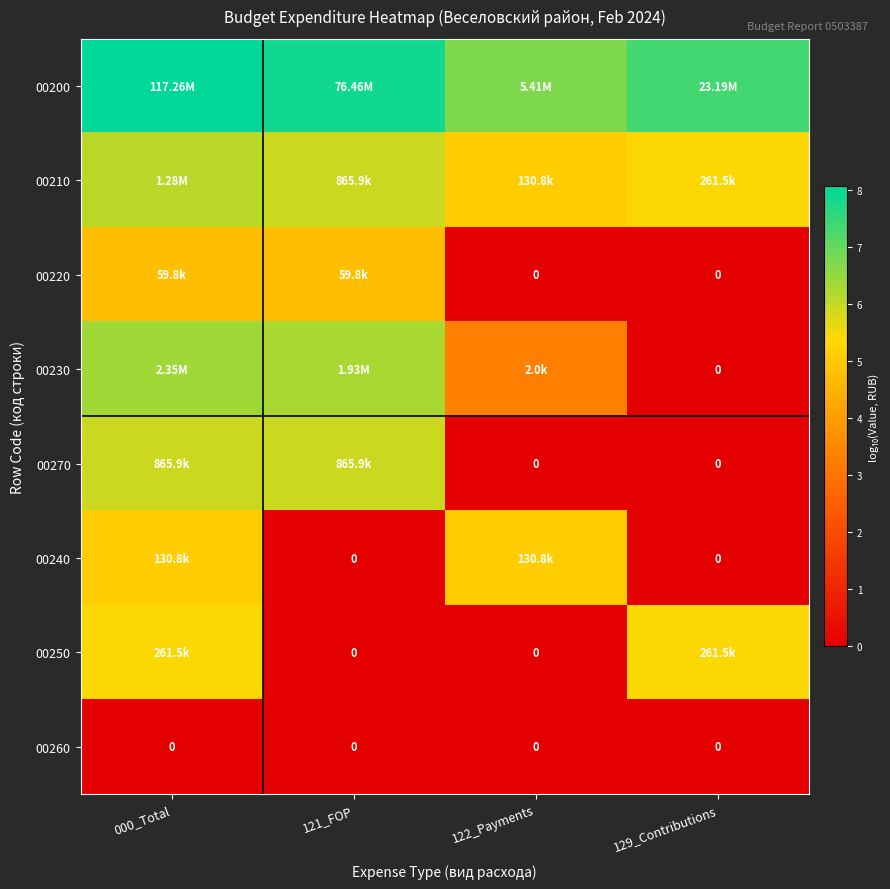

List the series in order of their peak value, lowest first.

00260, 00220, 00240, 00250, 00270, 00210, 00230, 00200